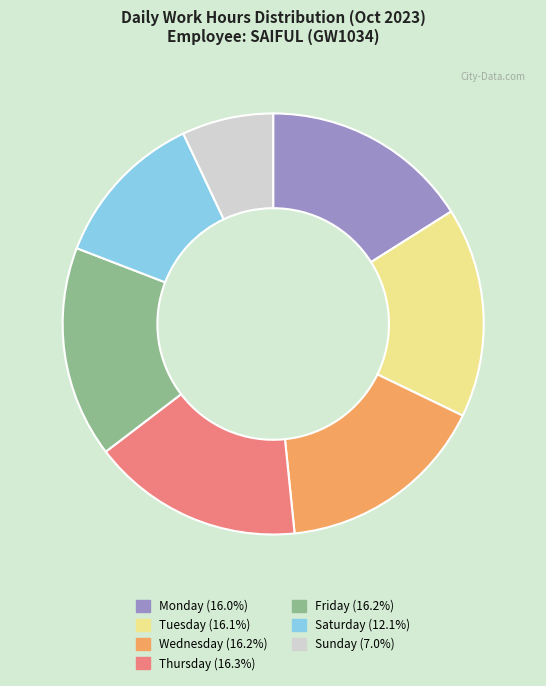

Is there any slice that represents more than half of the pie?

No